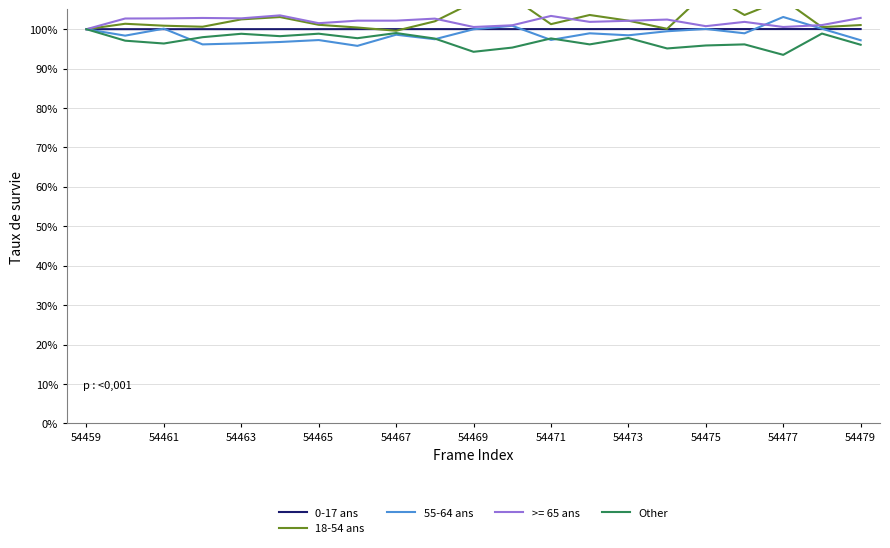

In 18-54 ans, how many points are lower than both neighbors (excluding endpoints)?

6